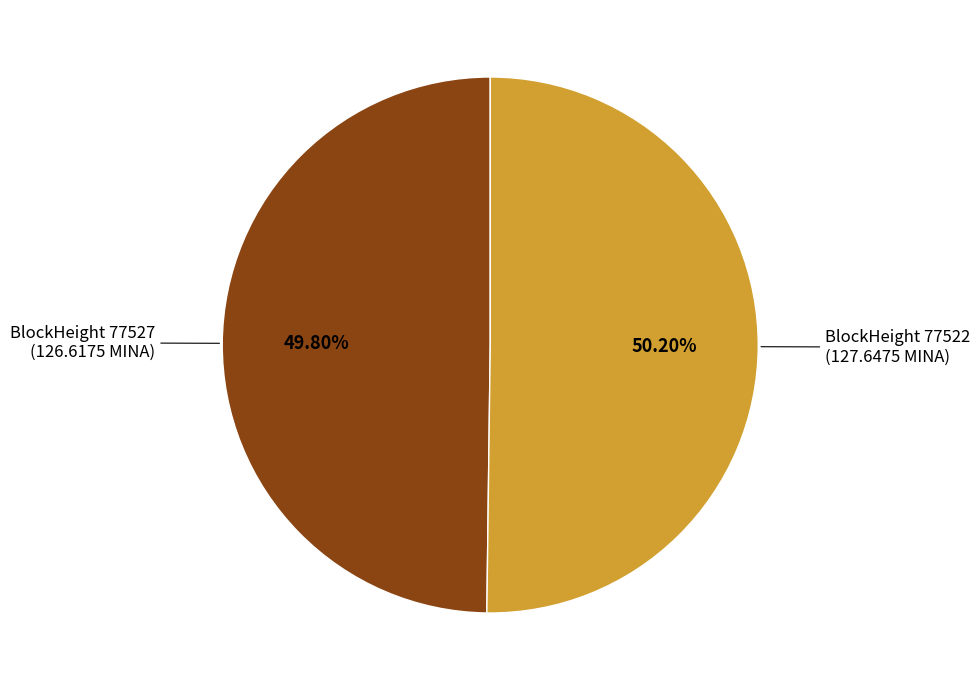

Is there any slice that represents more than half of the pie?

Yes